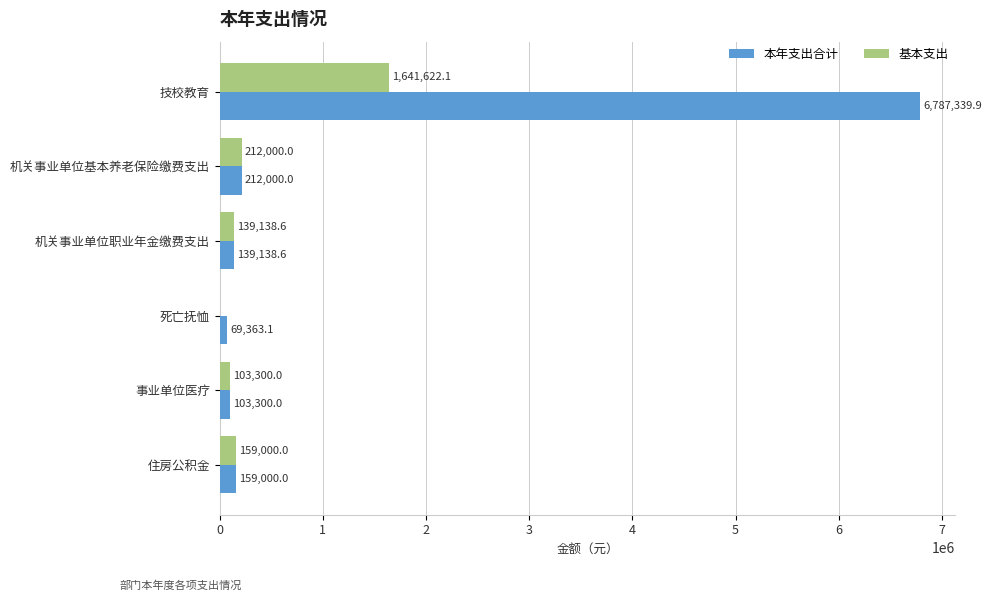

What is the approximate value of 基本支出 at 机关事业单位基本养老保险缴费支出?

212000.0